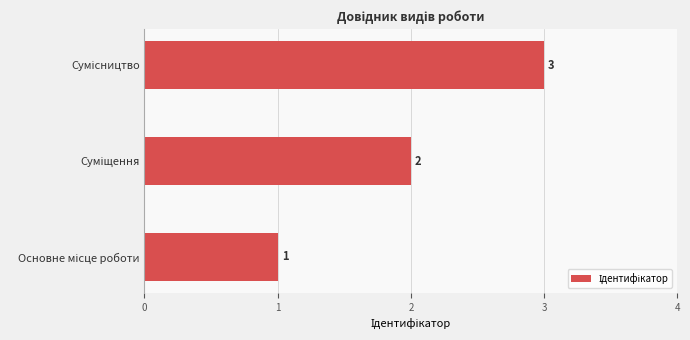

How many bars are there in total?

3